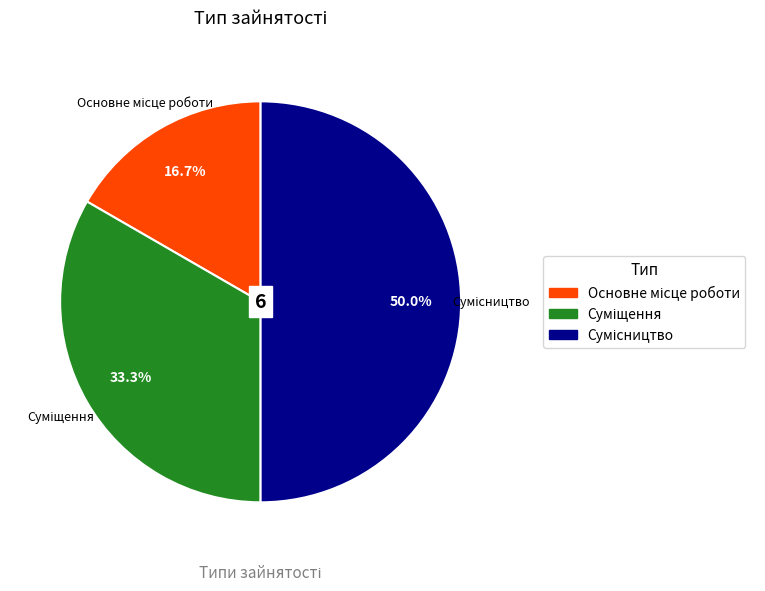

Approximately how many times larger is the value at Суміщення compared to Основне місце роботи?

2.0